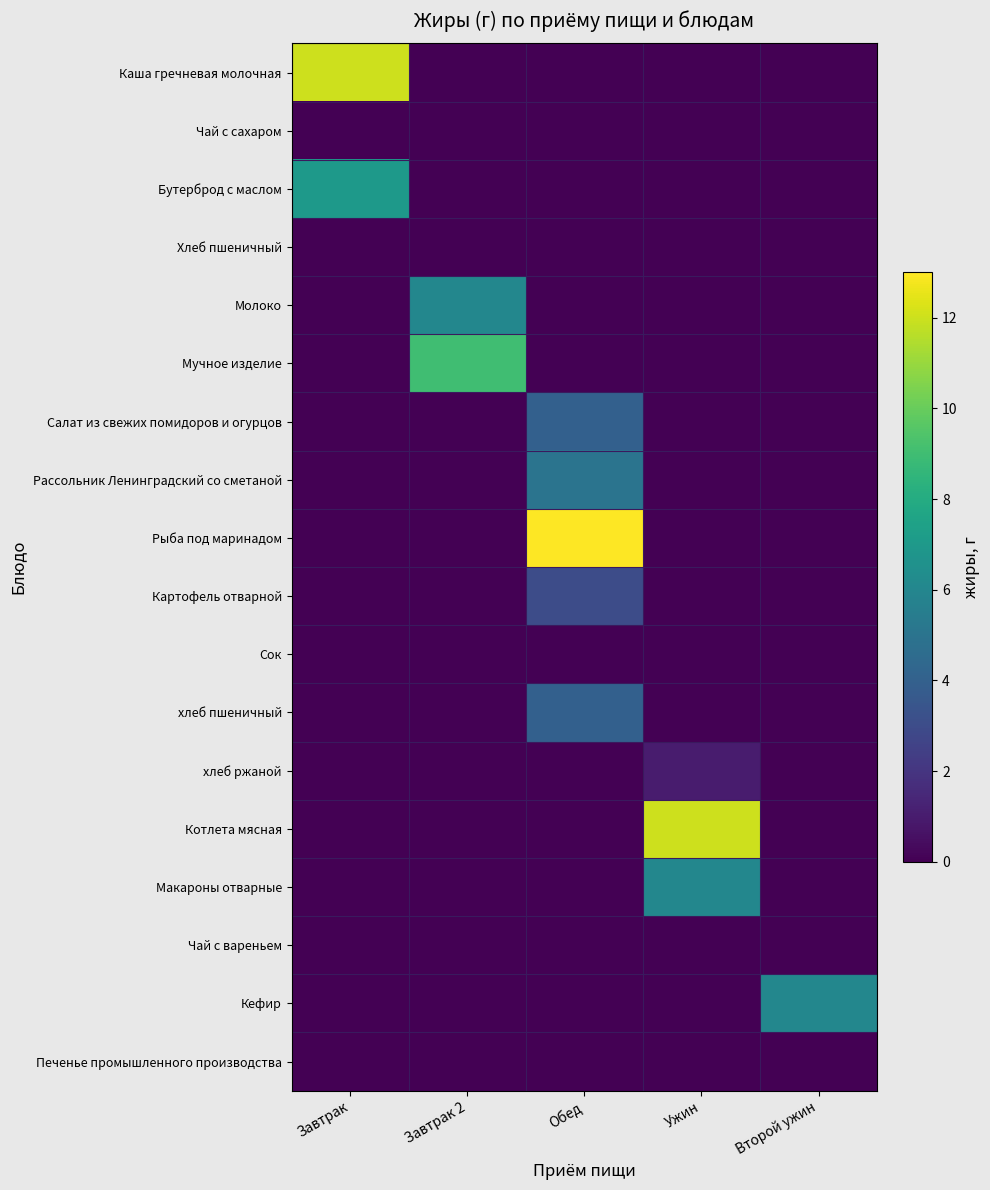

Count the number of data series in this chart.

18